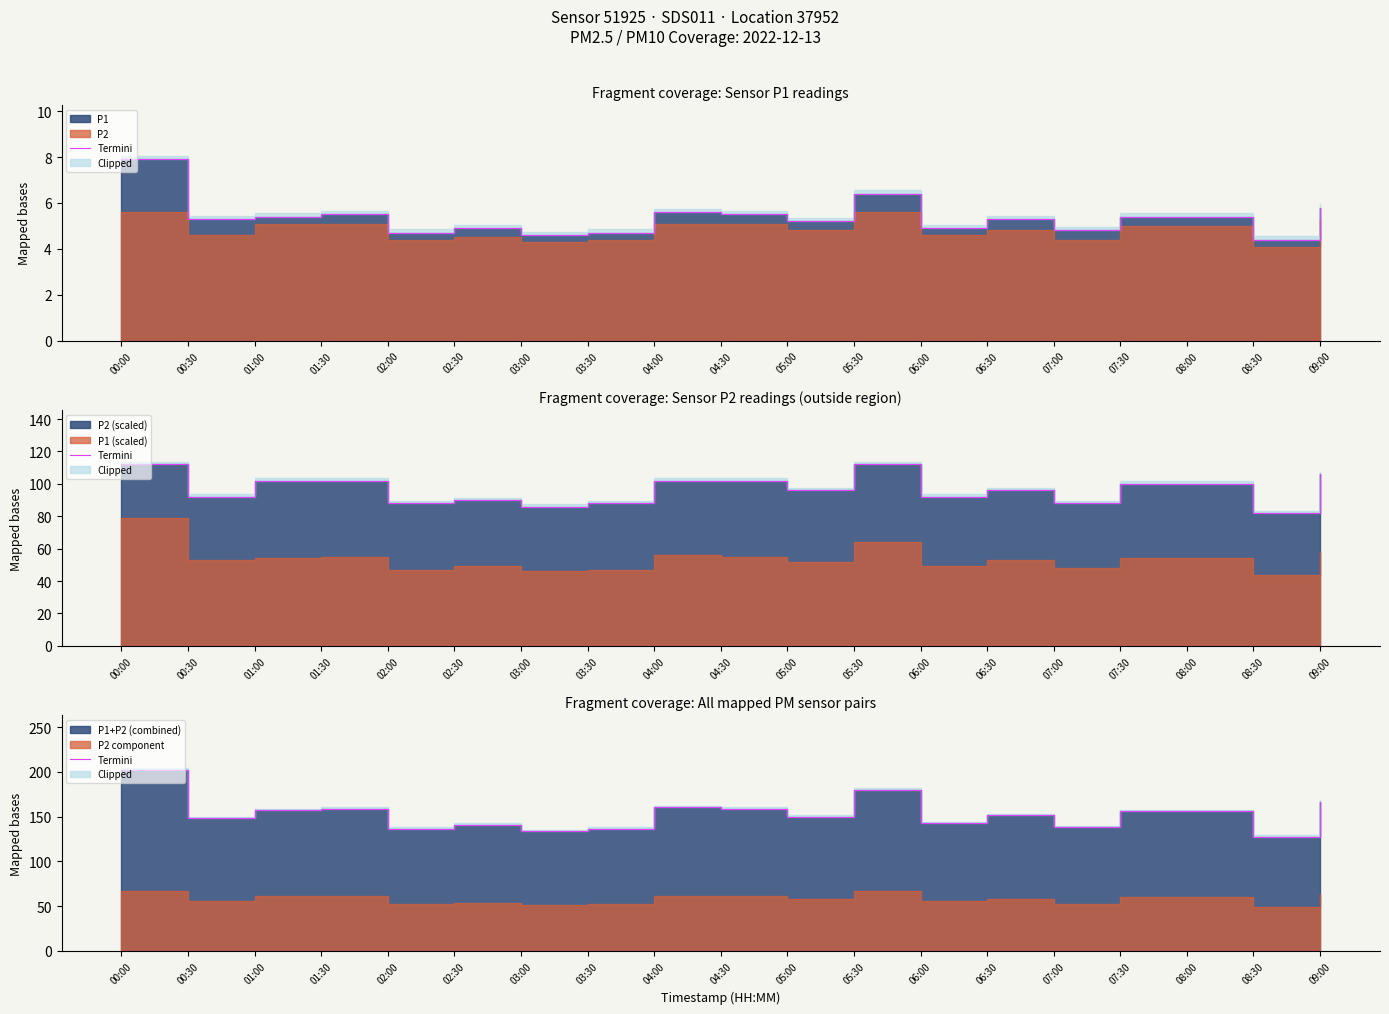

List the labels in order of value, largest first.

00:00, 05:30, 09:00, 04:00, 01:30, 04:30, 01:00, 07:30, 08:00, 06:30, 05:00, 00:30, 06:00, 02:30, 07:00, 02:00, 03:30, 03:00, 08:30